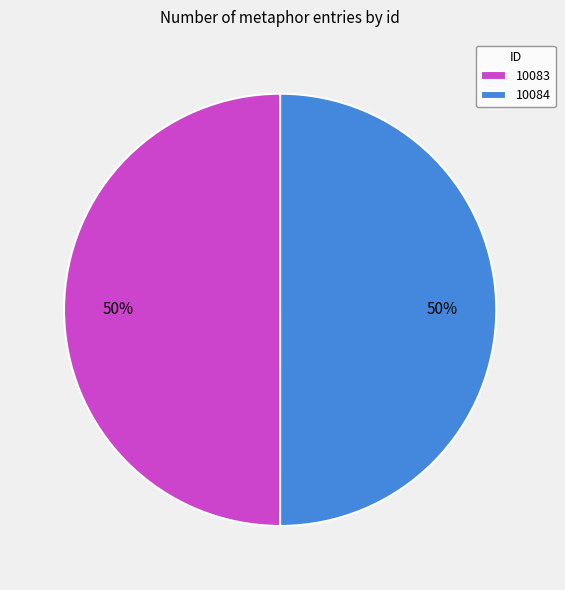

How many slices are in this pie chart?

2